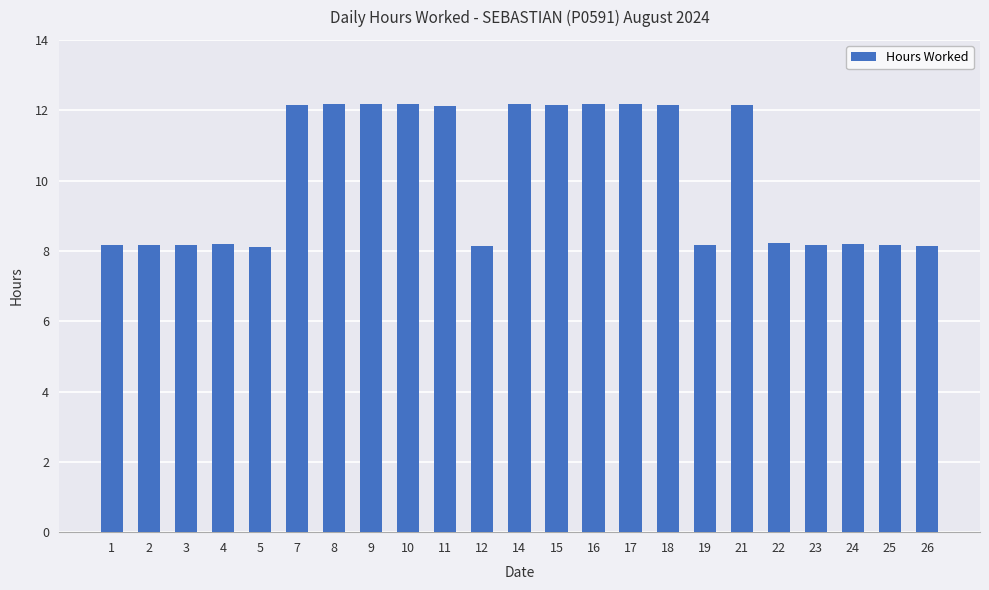

What is the value of the 12th bar from the left?

12.2